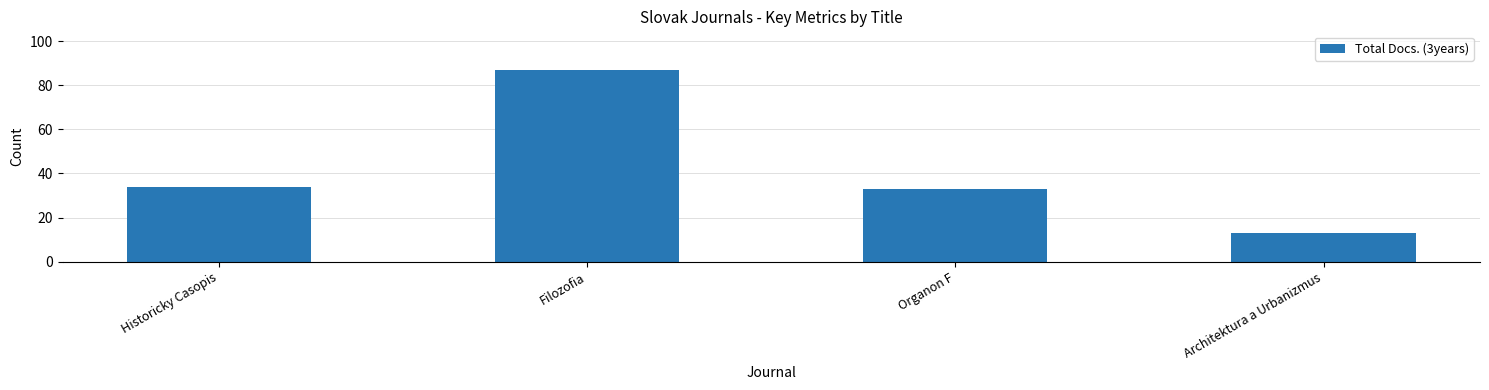

What position from the left is Organon F?

3